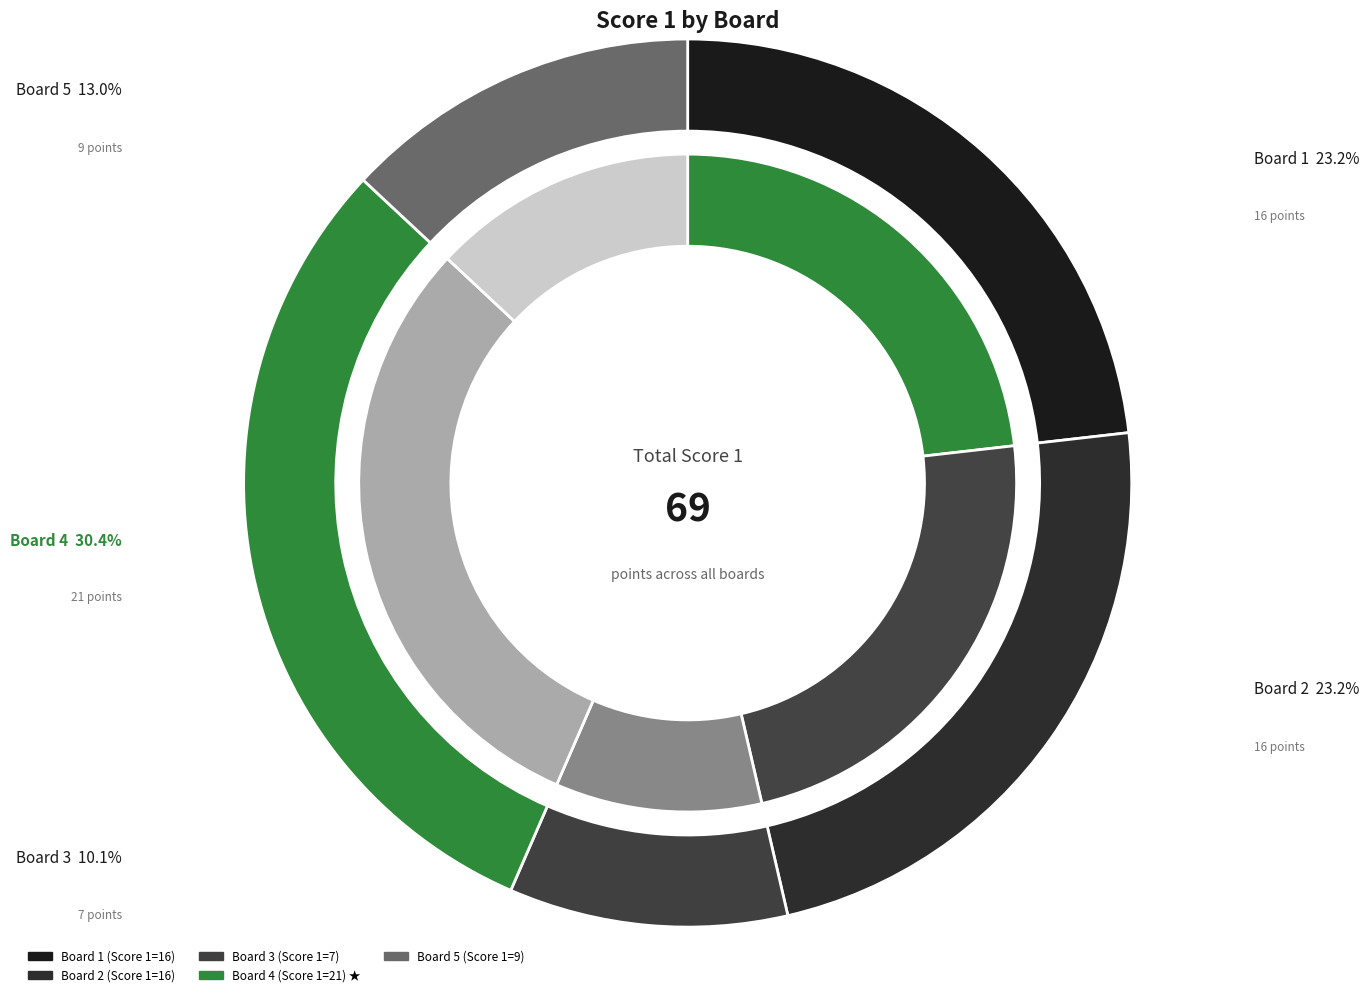

To the nearest percent, what percentage of the pie is Board 5?

13%